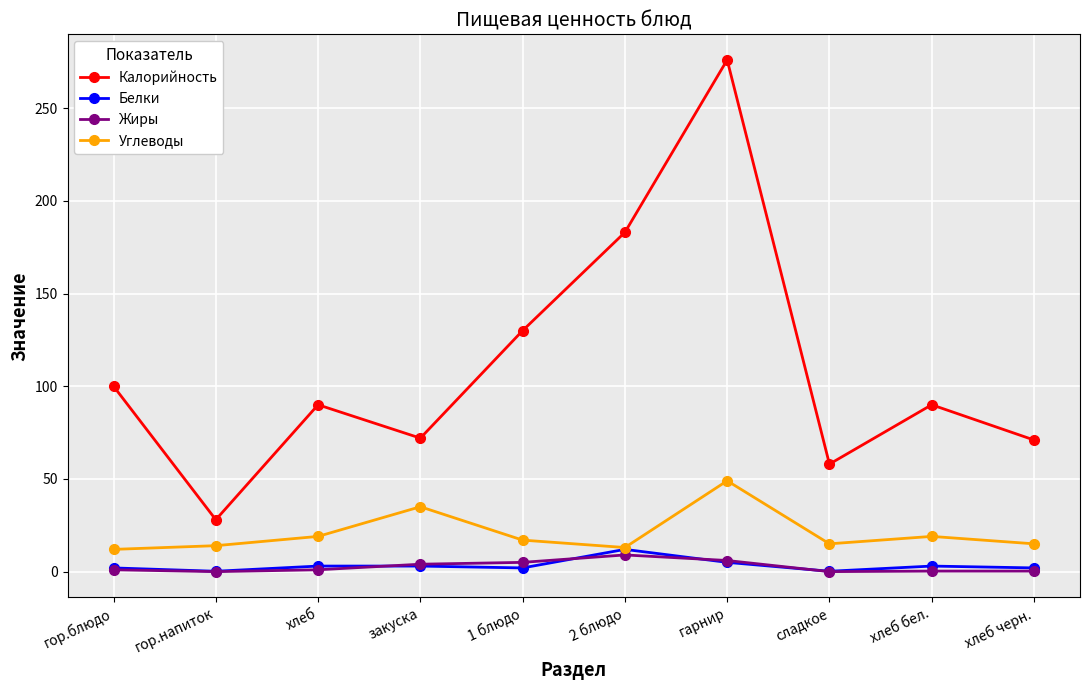

What is the highest value of the Белки series?

12.0